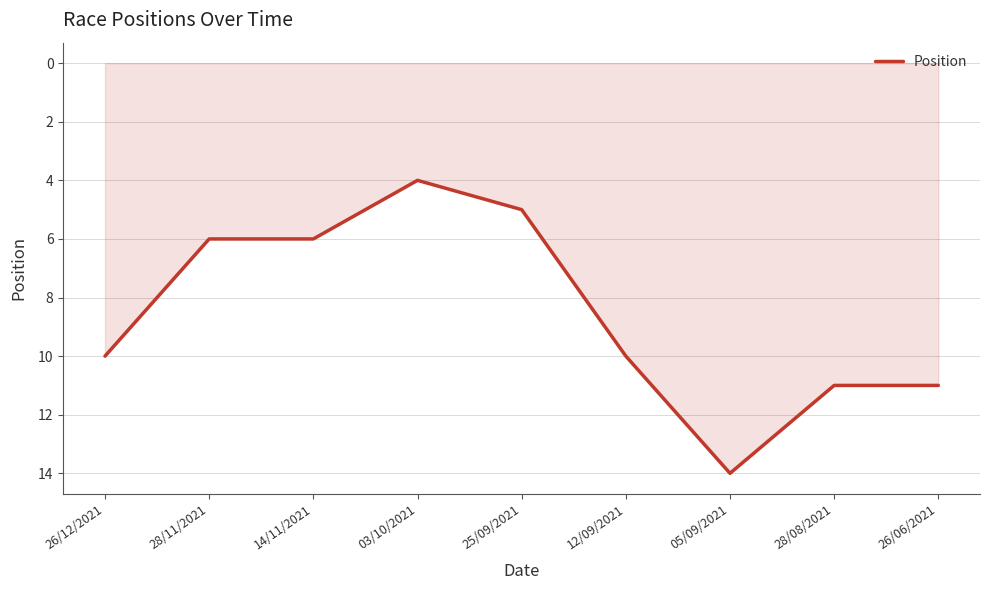

Reading right to left, what are all the values shown in this chart?

26/06/2021=11	28/08/2021=11	05/09/2021=14	12/09/2021=10	25/09/2021=5	03/10/2021=4	14/11/2021=6	28/11/2021=6	26/12/2021=10